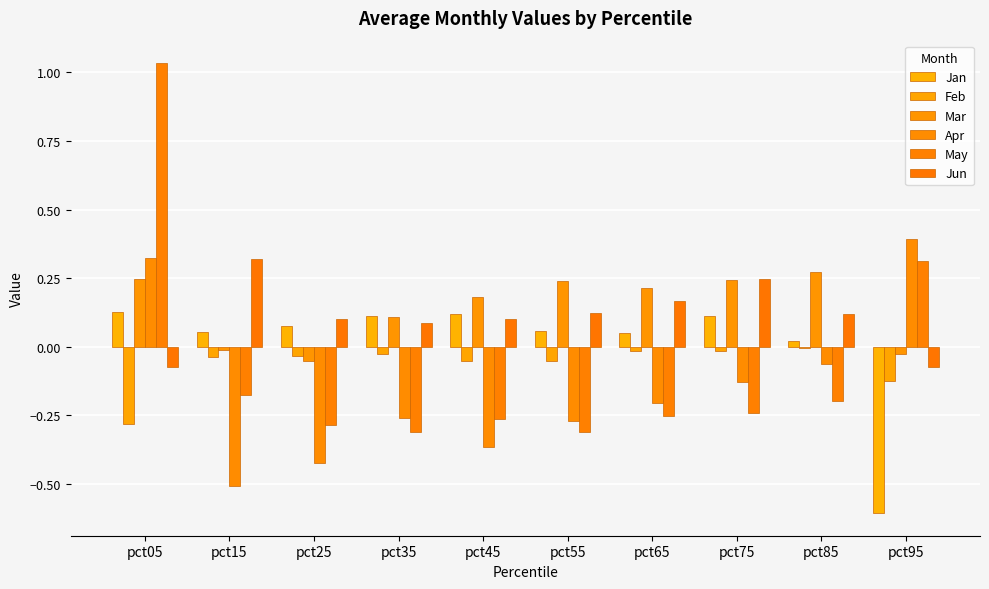

Is it true that Jan equals 0.1 at pct25?

True